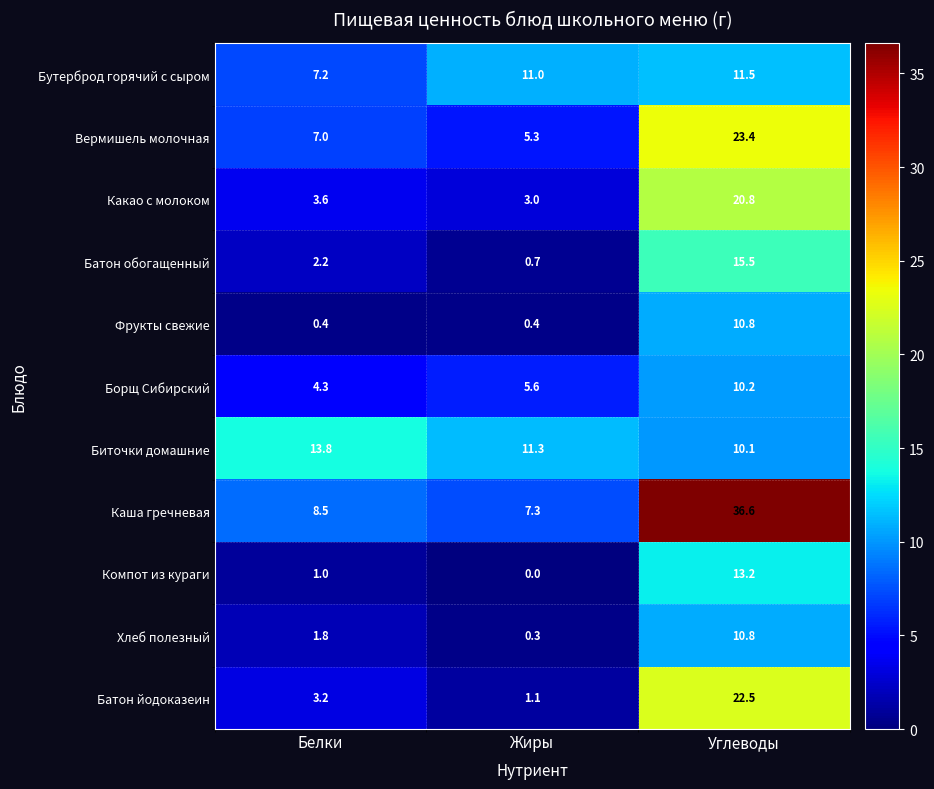

At which label does Каша гречневая reach its minimum?

Жиры